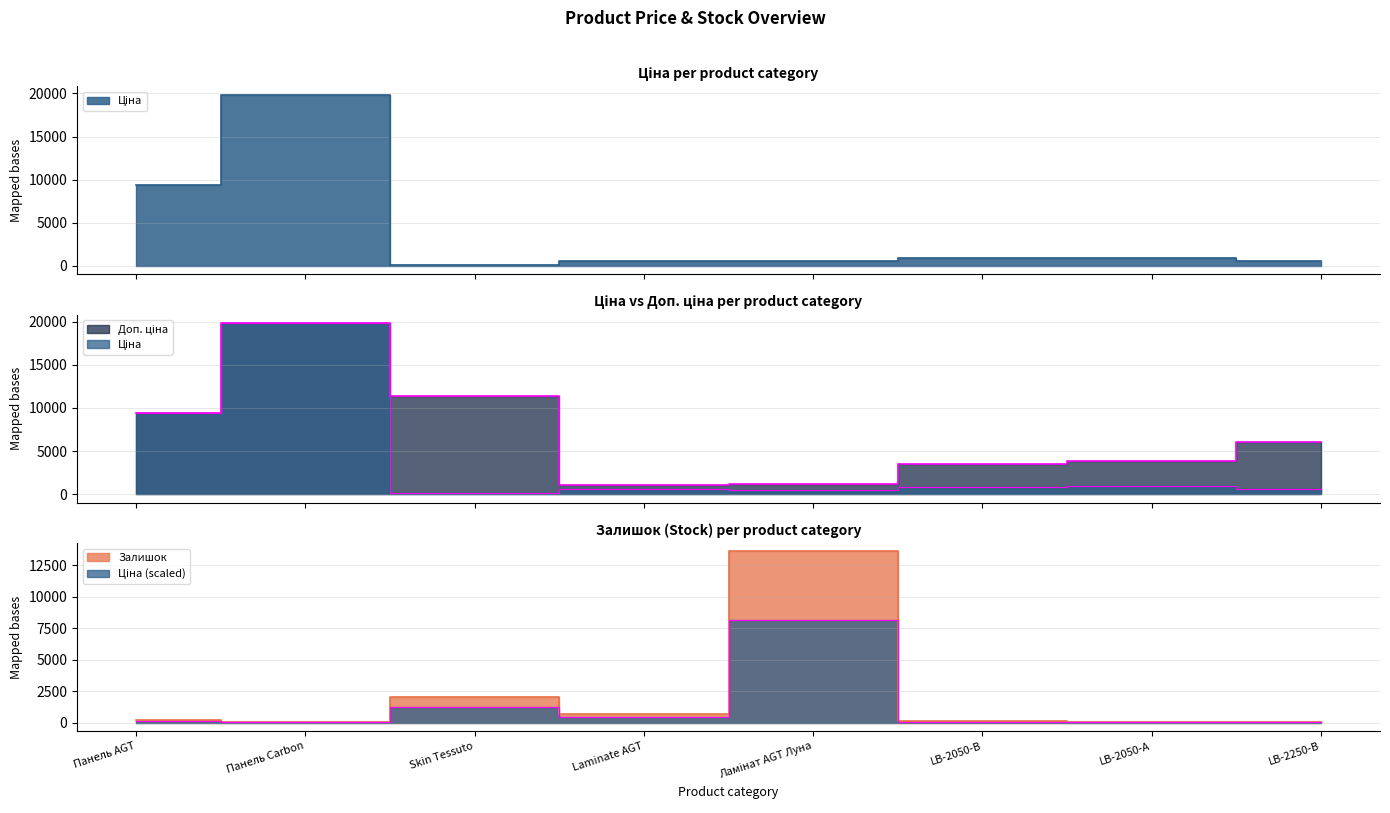

Where is Залишок nearest to the value 6796?

Skin Tessuto